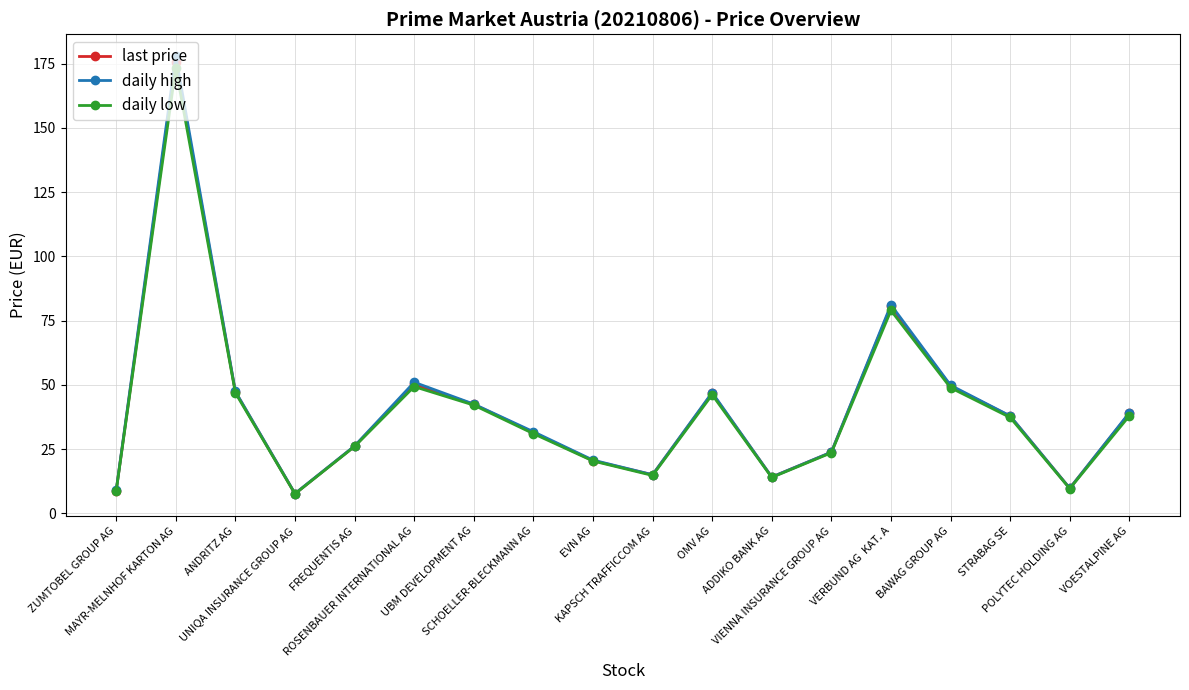

What is the minimum value for last price?

7.6